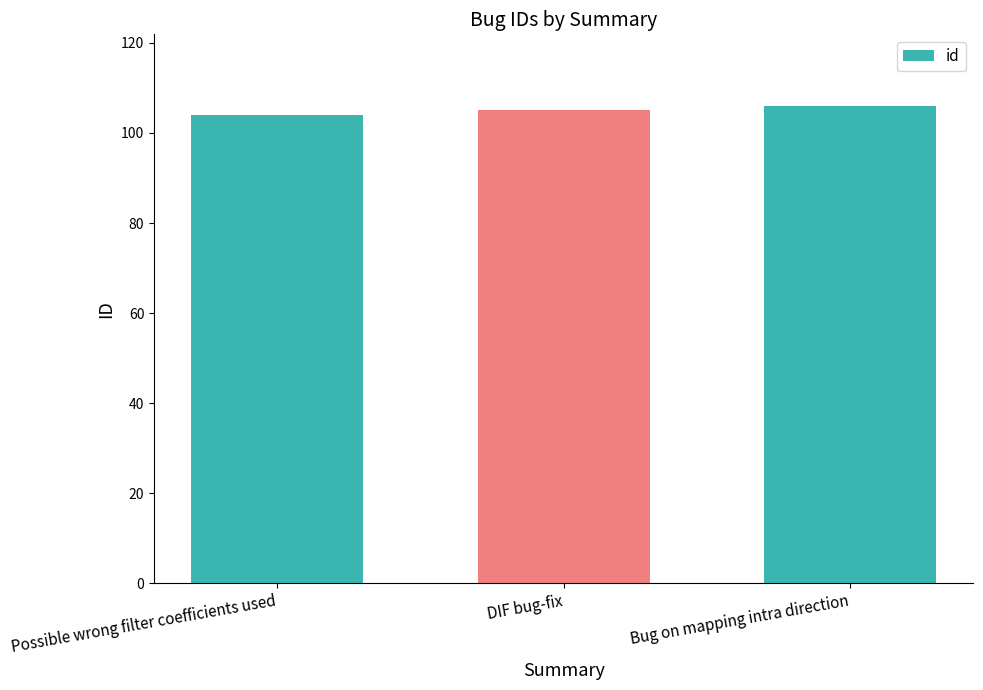

Count the number of data series in this chart.

1